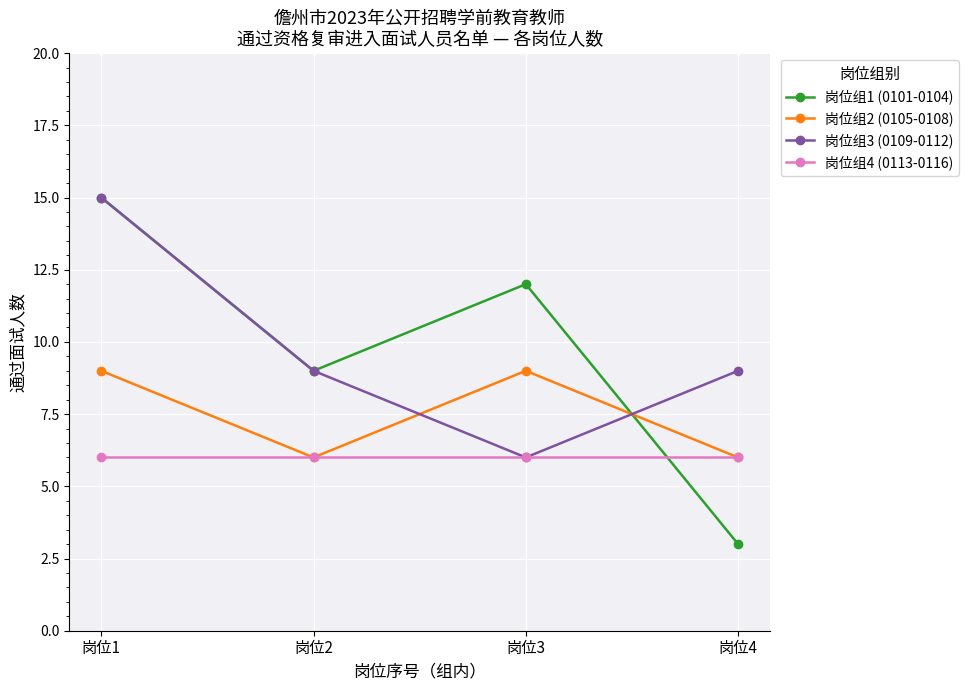

How many lines are shown in the chart?

4